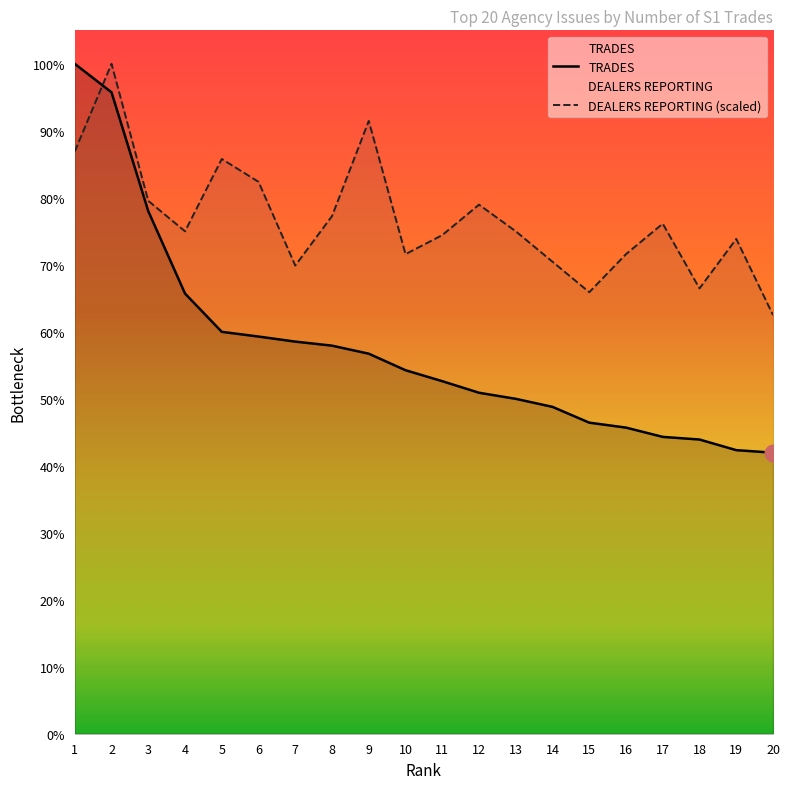

What is the difference between the maximum and second lowest values in the TRADES series?

6873.0